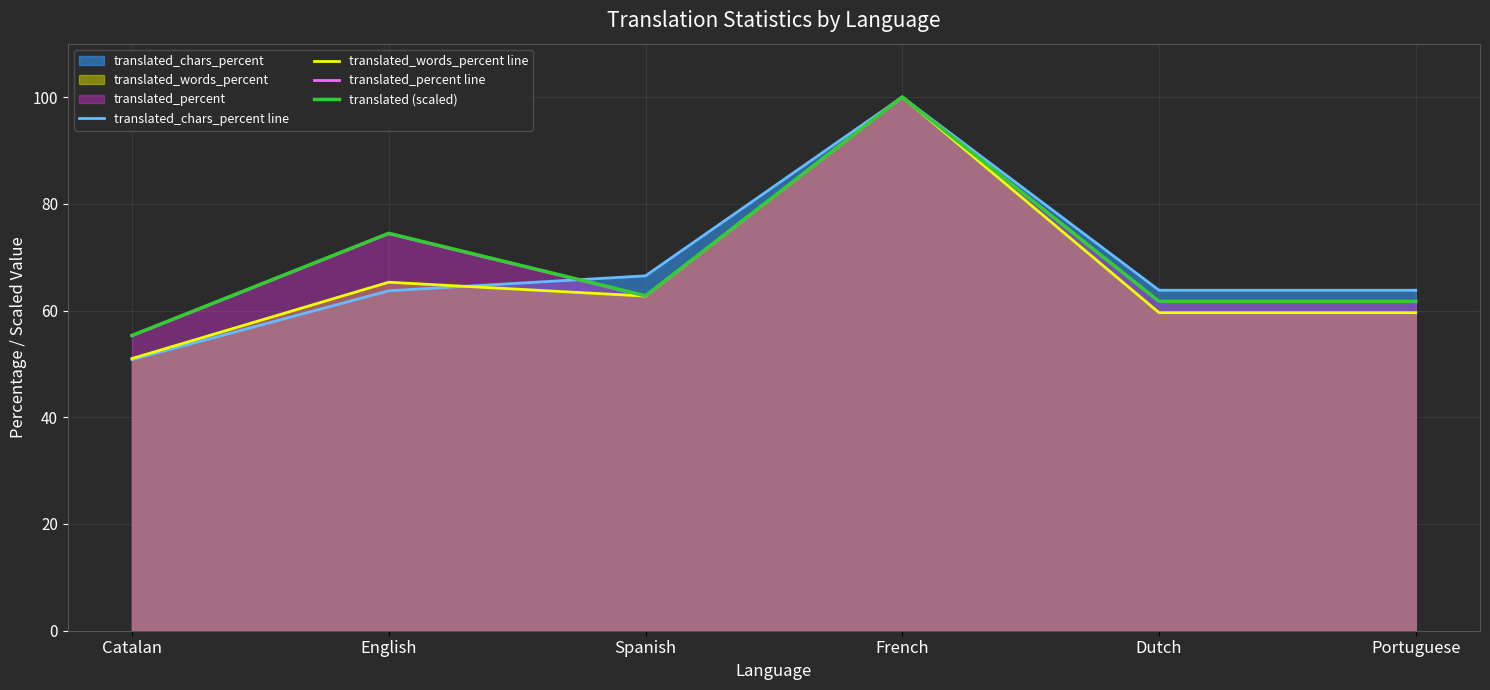

What is the lowest value of the translated (scaled) series?

55.3